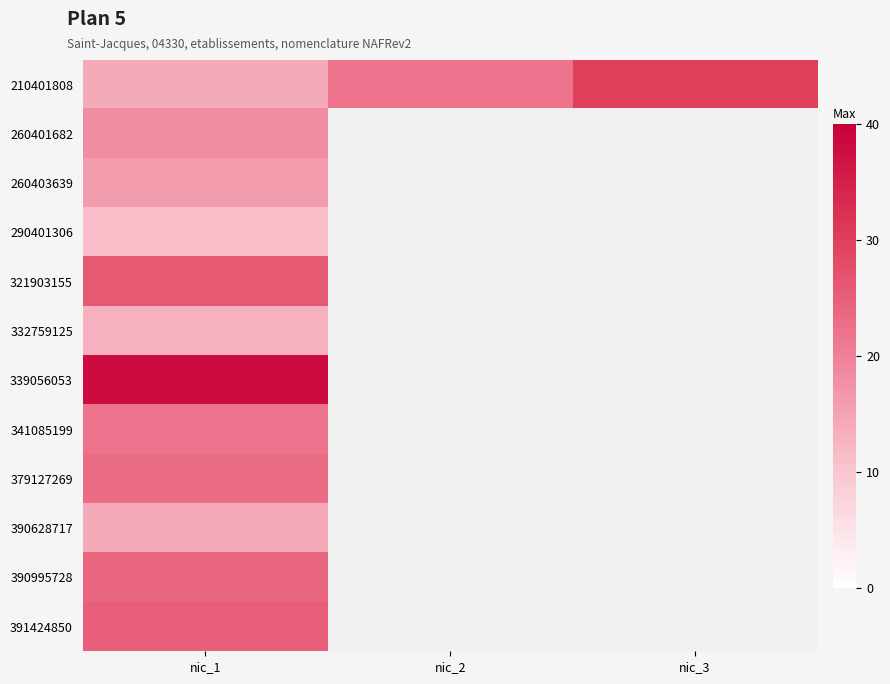

At which category is the sum across all series the highest?

nic_1